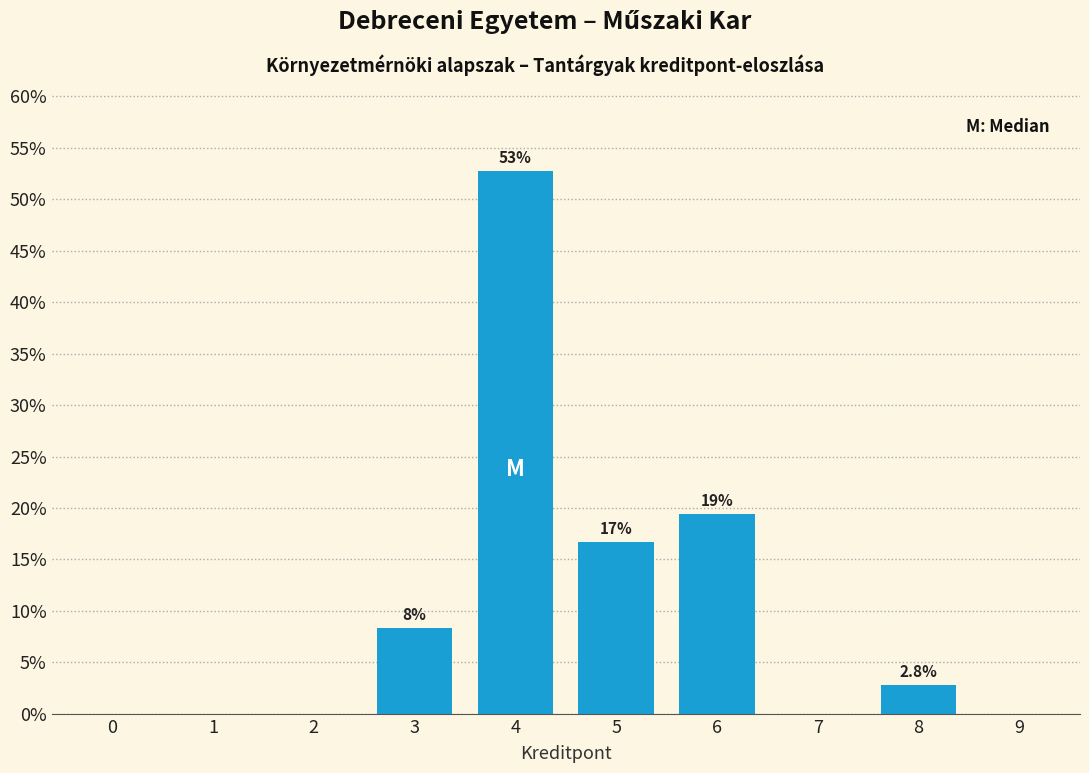

Are the bars horizontal?

No